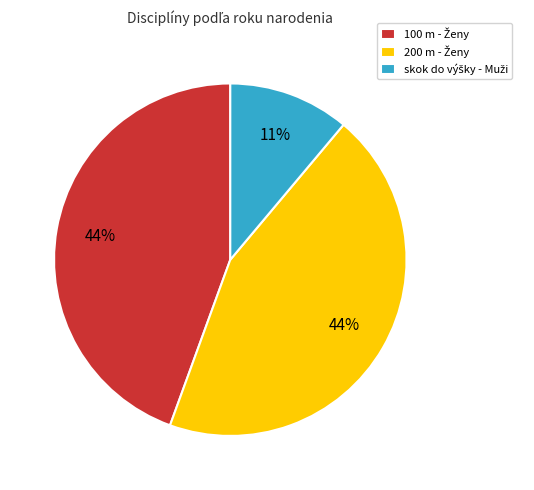

To the nearest percent, what is the average slice percentage?

33%